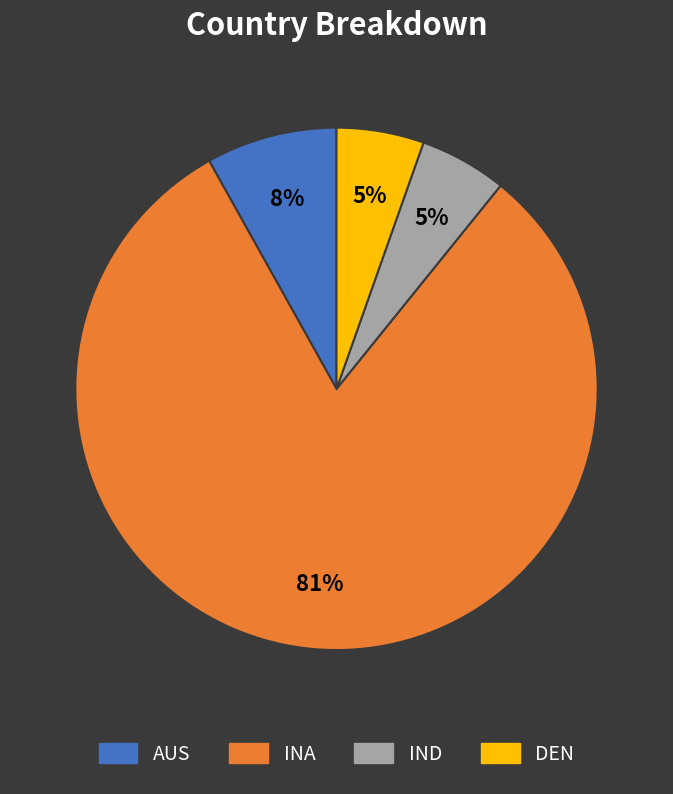

Does INA account for over 50% of the chart?

Yes